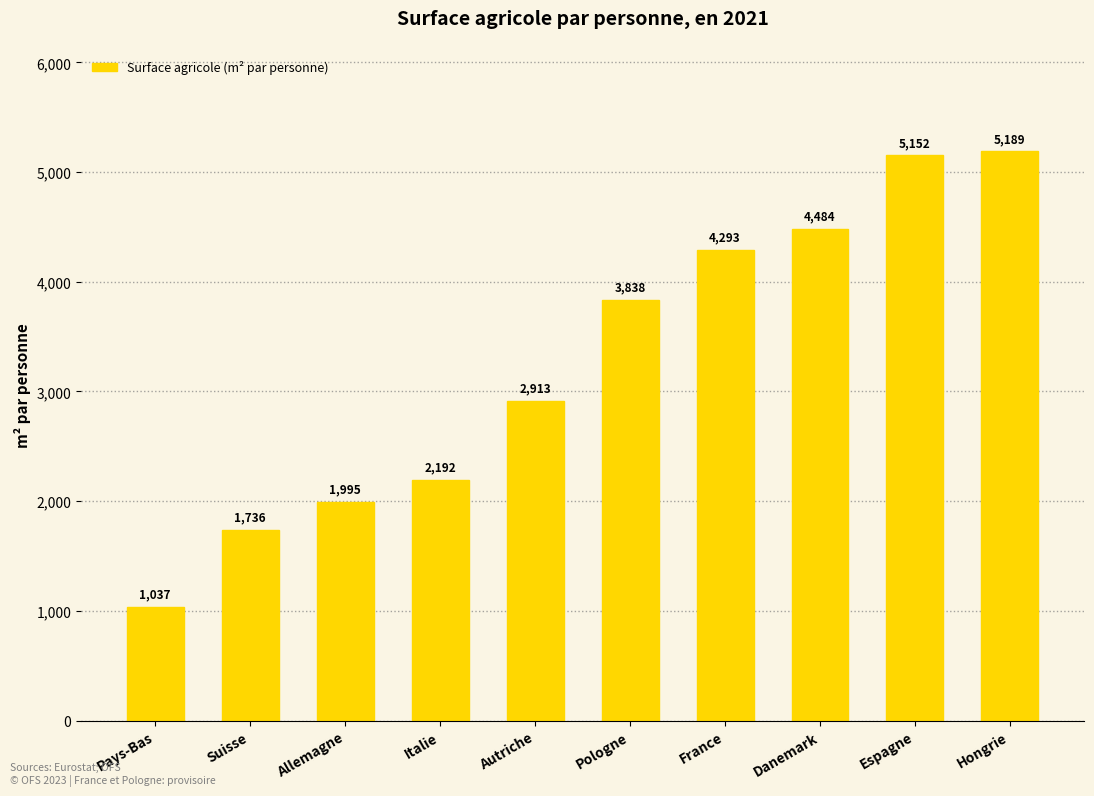

At which category does the chart reach its peak across all series?

Hongrie